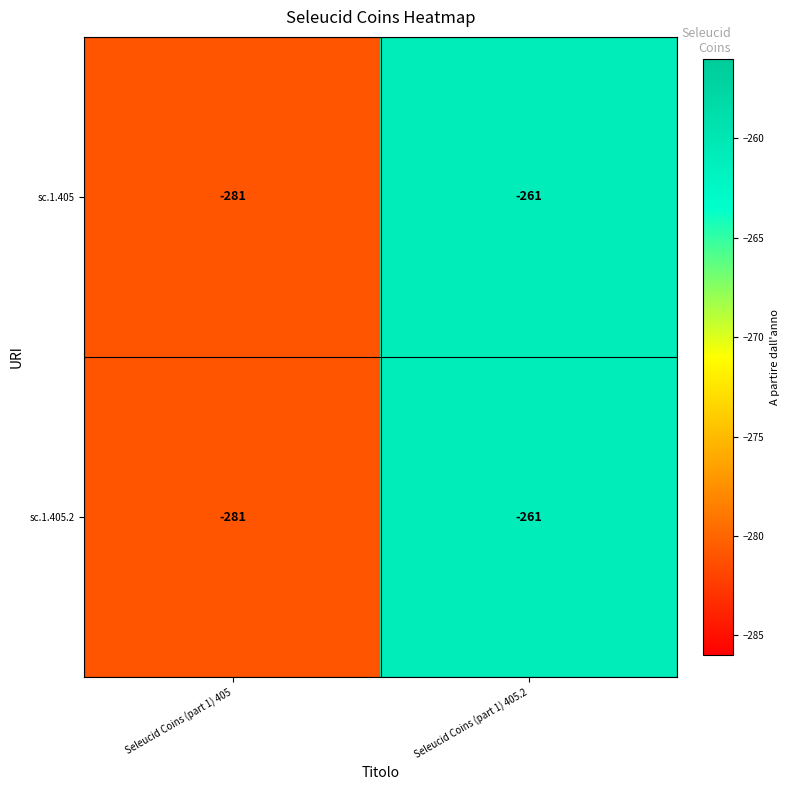

Is the value of sc.1.405.2 at Seleucid Coins (part 1) 405.2 greater than the value of sc.1.405 at Seleucid Coins (part 1) 405?

Yes